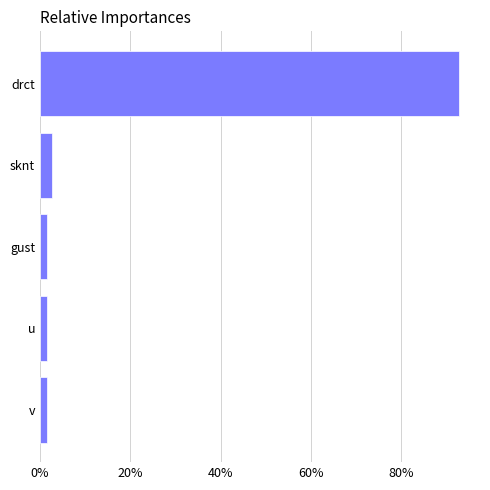

What is the sum of all values?

1.0